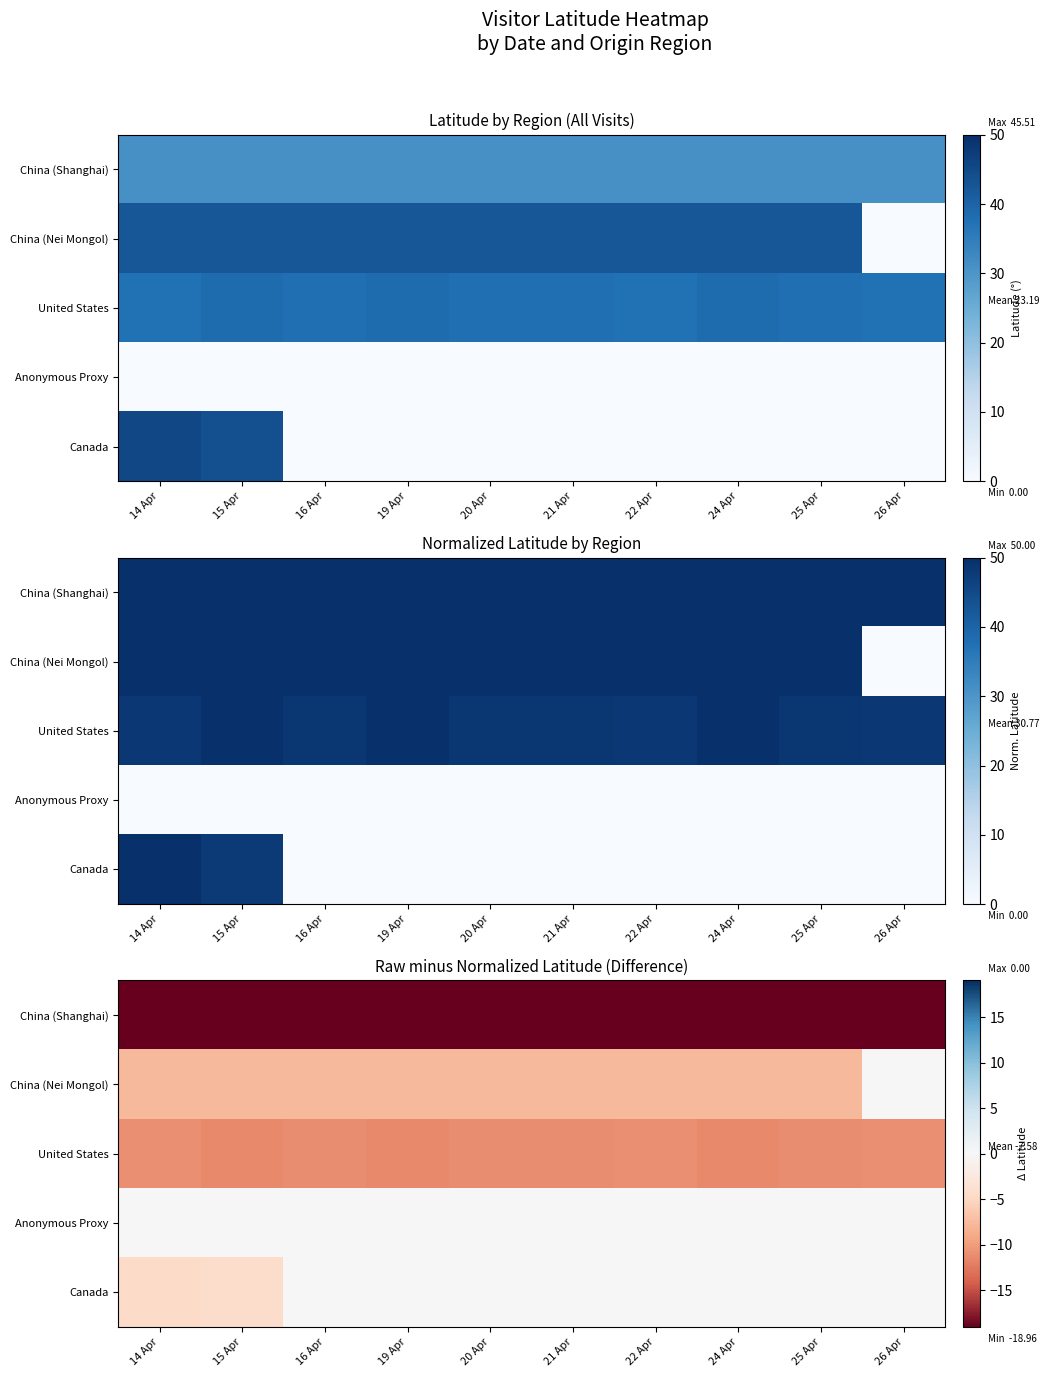

At which category is the sum across all series the highest?

26 Apr